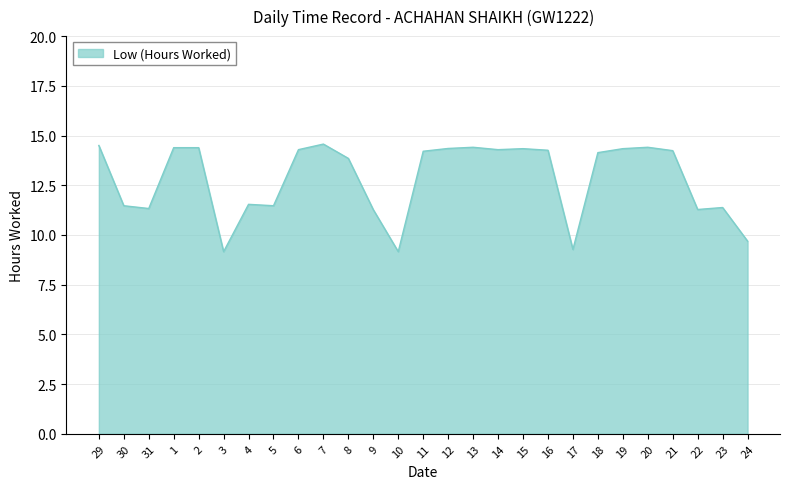

What is the greatest value displayed?

14.6